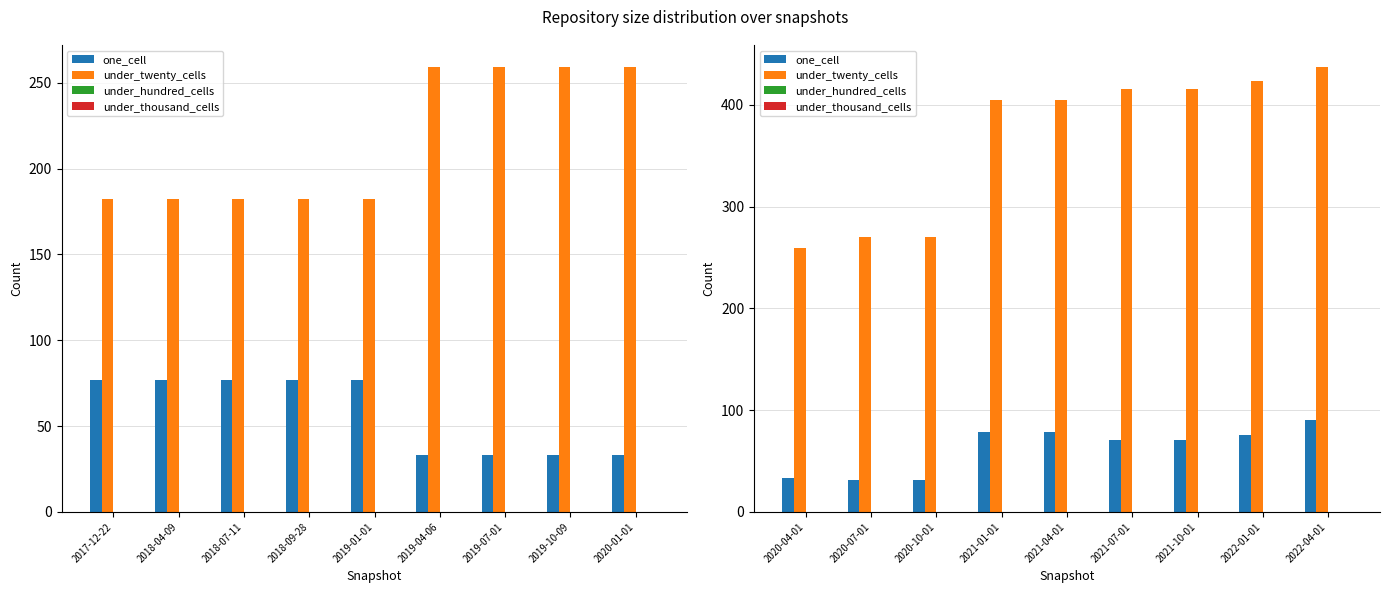

Rank the series by their maximum value, from lowest to highest.

under_hundred_cells, under_thousand_cells, one_cell, under_twenty_cells